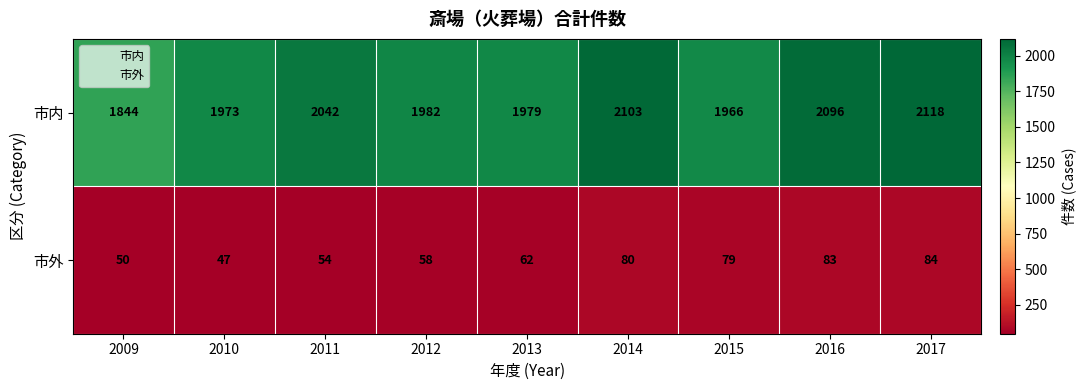

Reading left to right, list all the values displayed in this chart.

市内: 1844	1973	2042	1982	1979	2103	1966	2096	2118
市外: 50	47	54	58	62	80	79	83	84